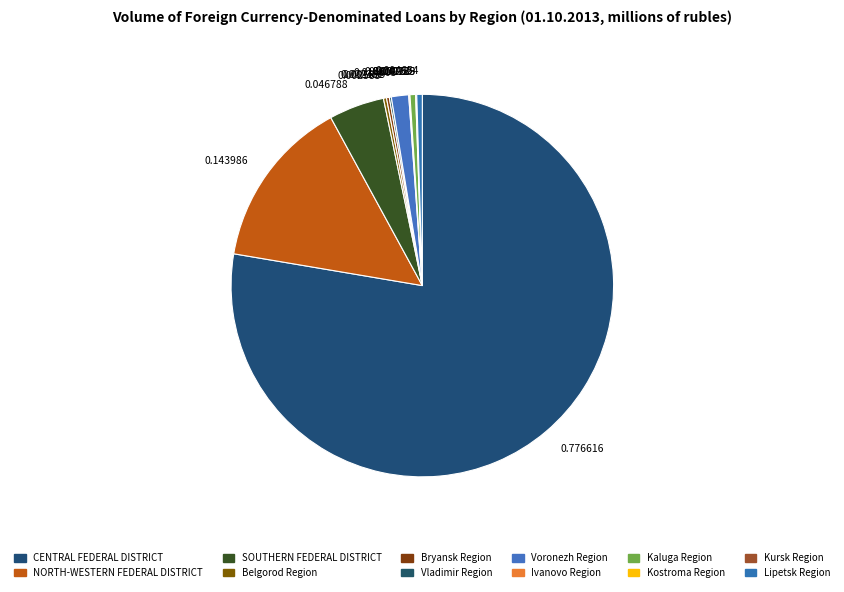

Which category accounts for the majority?

CENTRAL FEDERAL DISTRICT